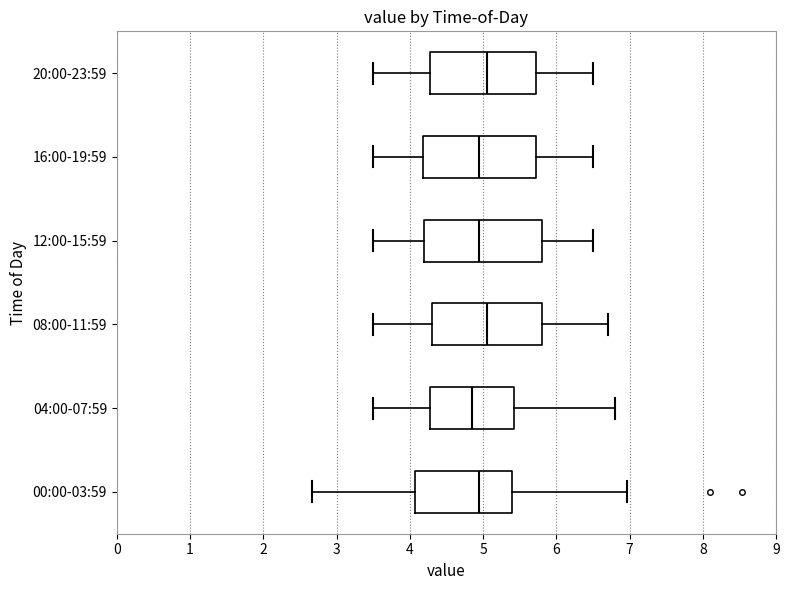

Reading bottom to top, transcribe this box plot: for each box, give where its median line is, the range the box spans, and where its two whiskers end, as read against the x-axis. The values are not printed on the chart, so give them approximately, as read against the axis.

00:00-03:59: median 5.0, box 4.1 to 5.4, whiskers 2.7 to 7.0
04:00-07:59: median 4.9, box 4.3 to 5.4, whiskers 3.5 to 6.8
08:00-11:59: median 5.1, box 4.3 to 5.8, whiskers 3.5 to 6.7
12:00-15:59: median 5.0, box 4.2 to 5.8, whiskers 3.5 to 6.5
16:00-19:59: median 5.0, box 4.2 to 5.7, whiskers 3.5 to 6.5
20:00-23:59: median 5.1, box 4.3 to 5.7, whiskers 3.5 to 6.5